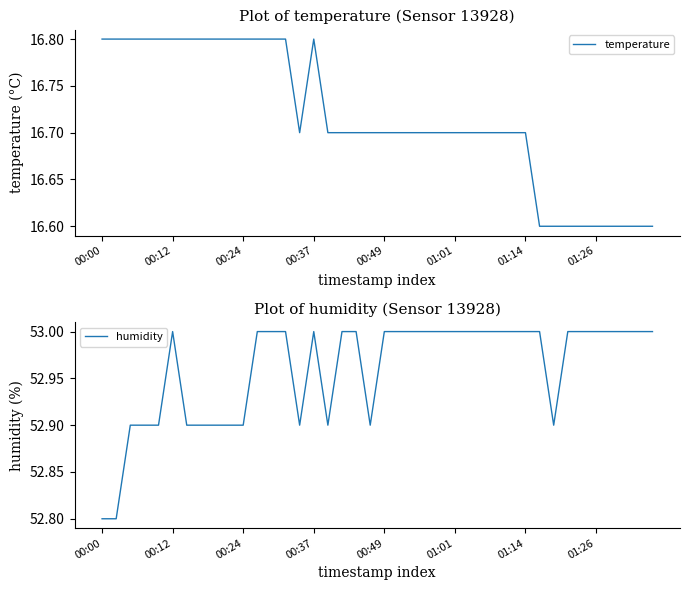

True or false: humidity and temperature intersect in this chart.

False